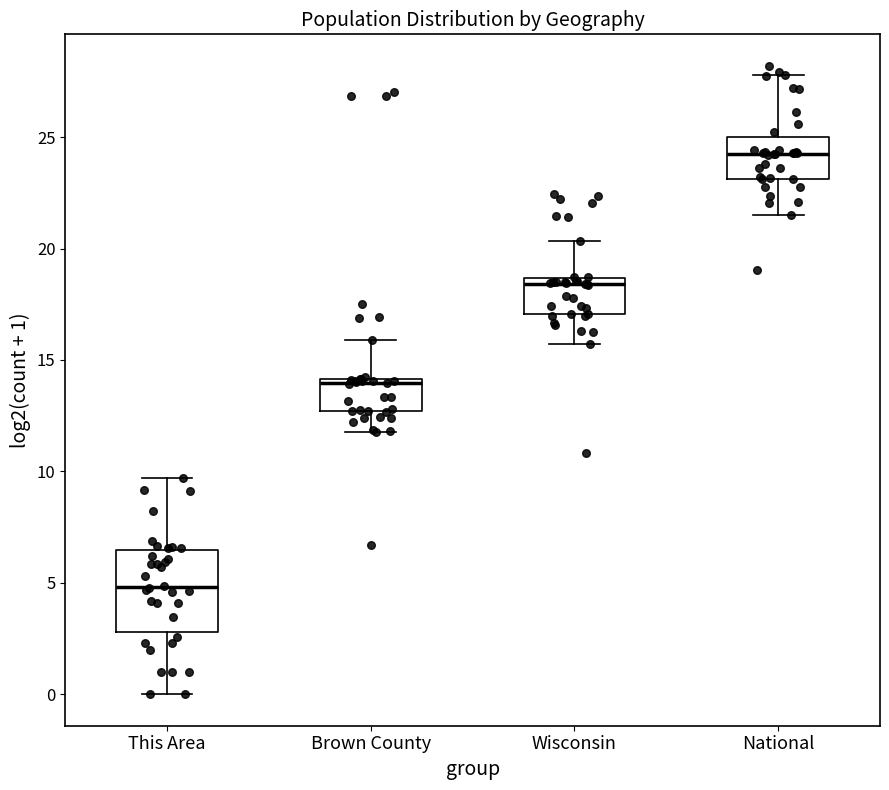

Reading left to right, transcribe this box plot: for each box, give where its median line is, the range the box spans, and where its two whiskers end, as read against the y-axis. The values are not printed on the chart, so give them approximately, as read against the axis.

This Area: median 5.0, box 3.0 to 6.5, whiskers 0.0 to 9.5
Brown County: median 14.0 (just below the box's upper edge), box 12.5 to 14.0, whiskers 12.0 to 16.0
Wisconsin: median 18.5 (just below the box's upper edge), box 17.0 to 18.5, whiskers 15.5 to 20.5
National: median 24.5, box 23.0 to 25.0, whiskers 21.5 to 28.0